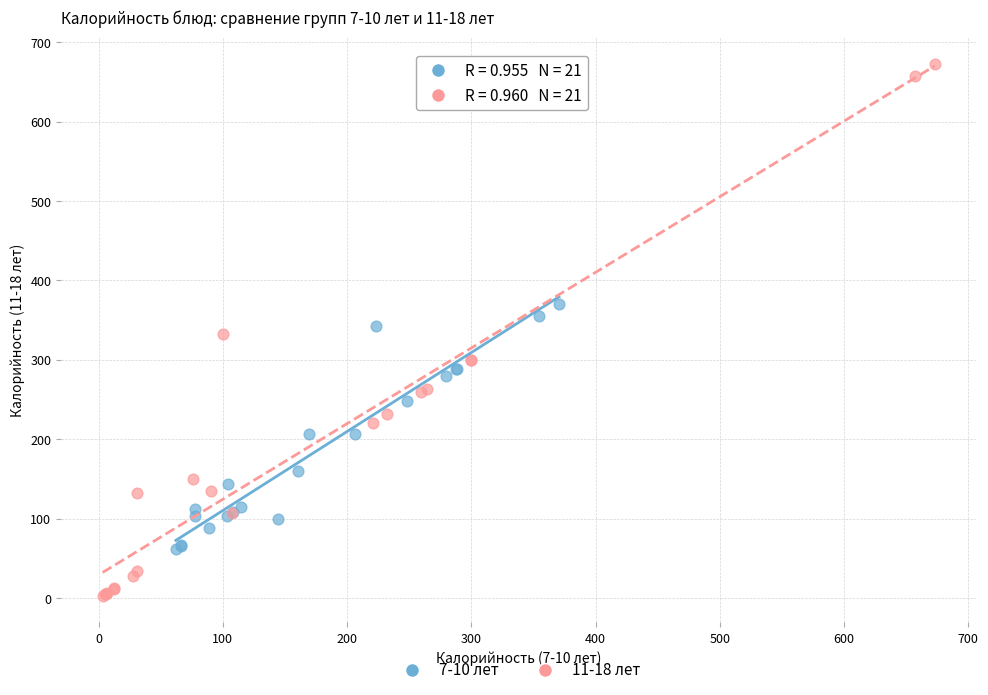

Which series contains the highest Y value?

11-18 лет